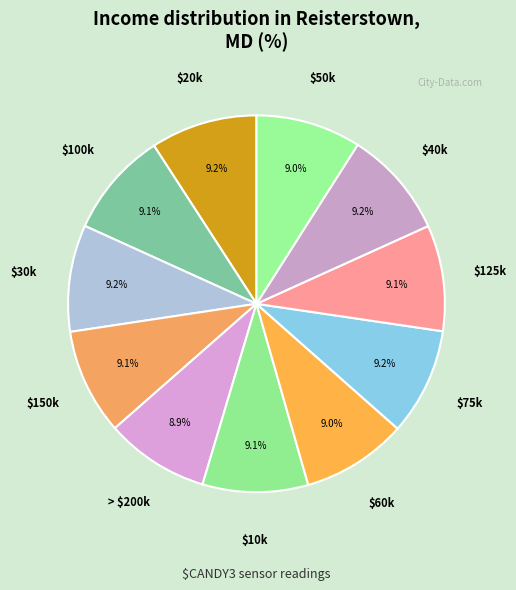

What portion of the pie excludes $75k?

90.8%